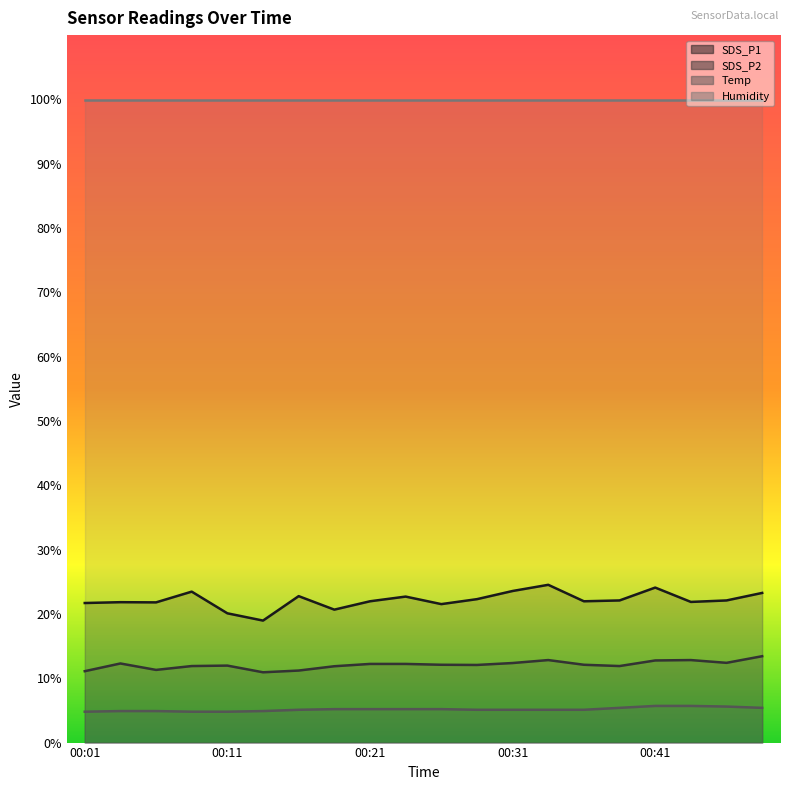

Rank the categories by SDS_P1 value from highest to lowest.

00:33, 00:41, 00:31, 00:08, 00:48, 00:16, 00:23, 00:28, 00:38, 00:45, 00:21, 00:36, 00:43, 00:03, 00:06, 00:01, 00:26, 00:18, 00:11, 00:13